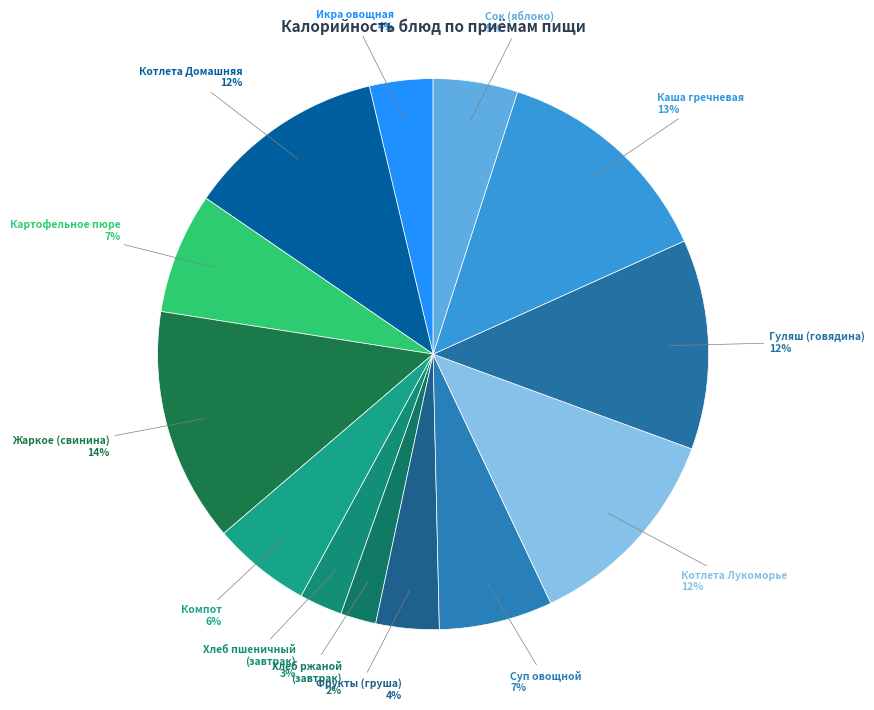

To the nearest percent, what is the average slice percentage?

8%